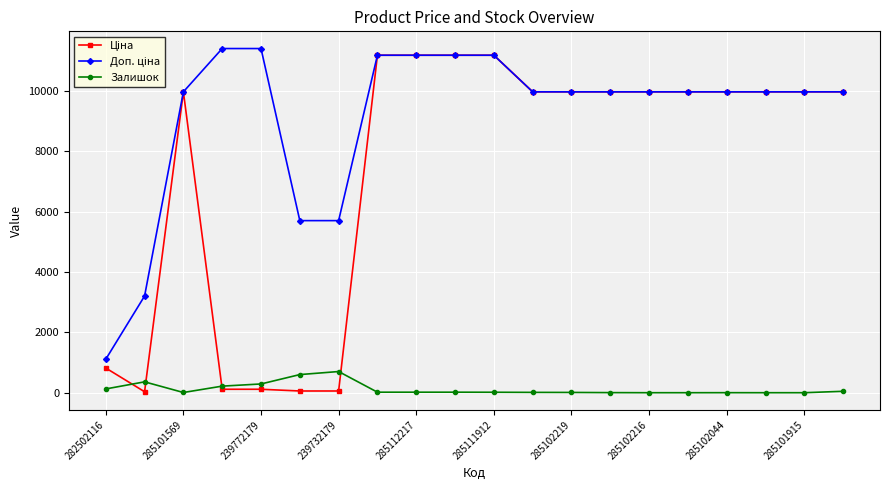

What is the maximum value shown in the chart?

11410.0